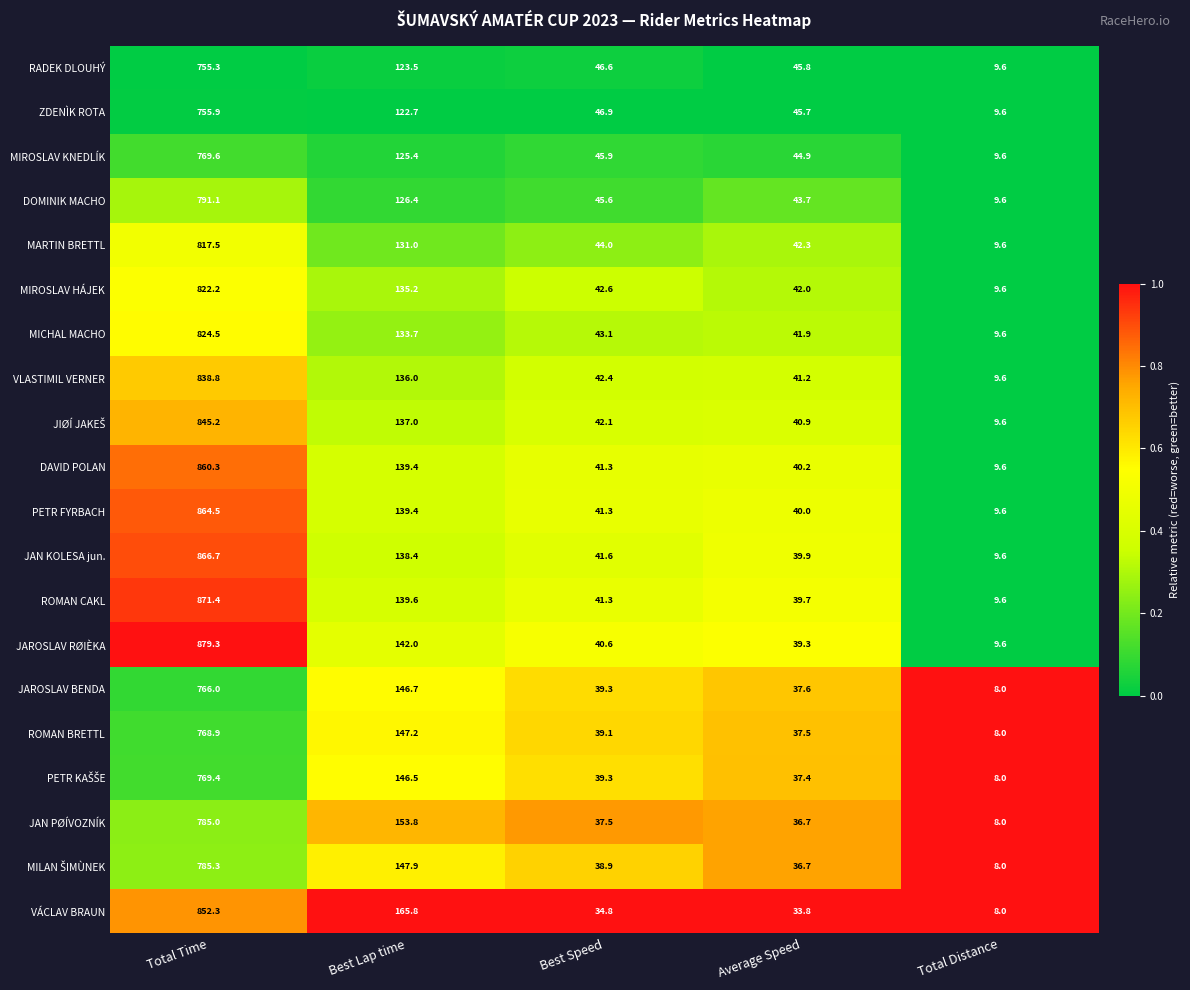

The value of MIROSLAV HÁJEK at Total Distance is 15.5. True or false?

False